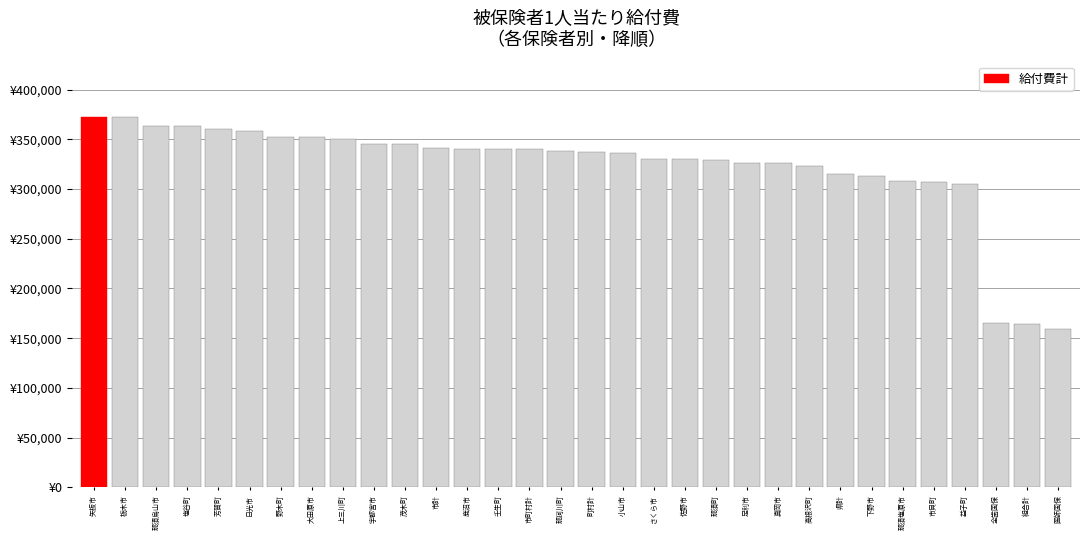

What is the value of the 19th bar from the left?

330496.1